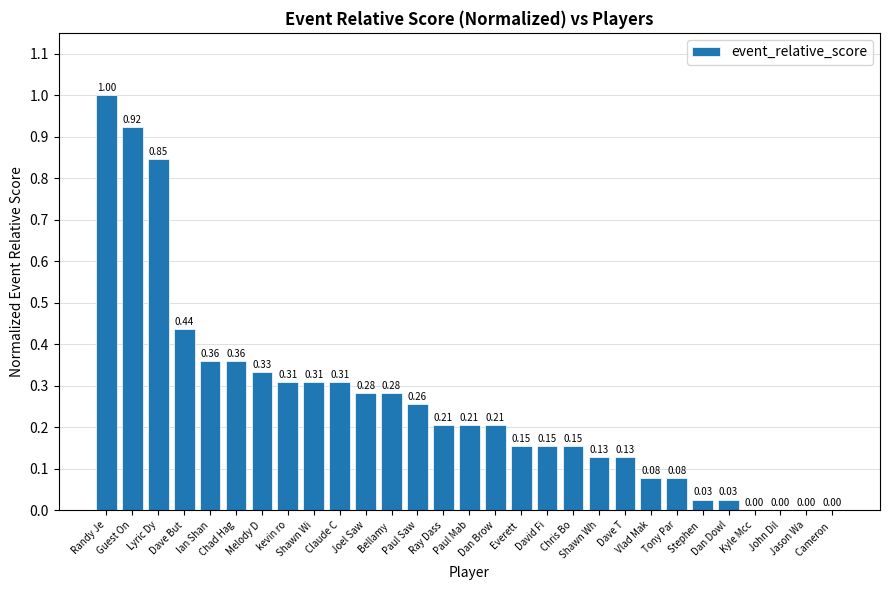

How many categories are shown in the chart?

29